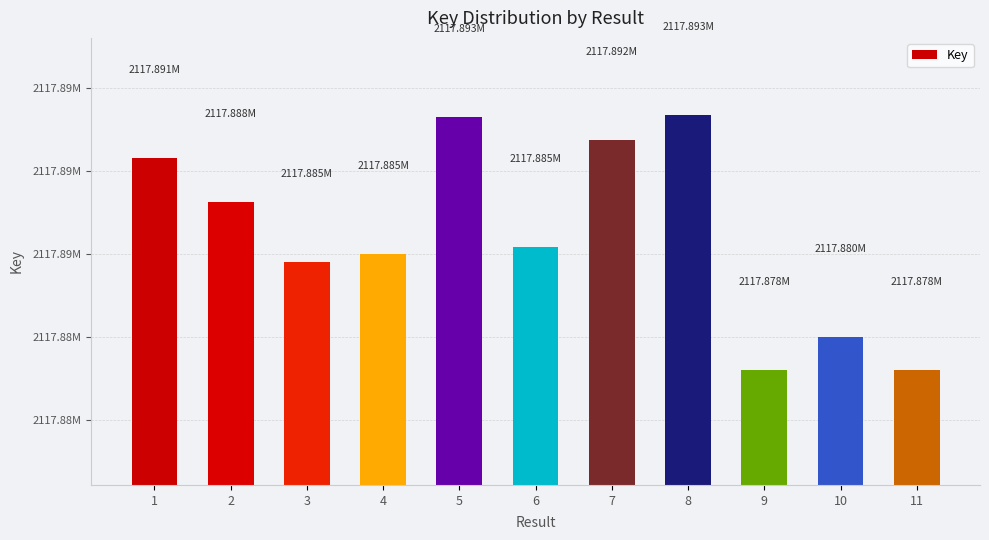

What is the maximum value shown in the chart?

2117893419